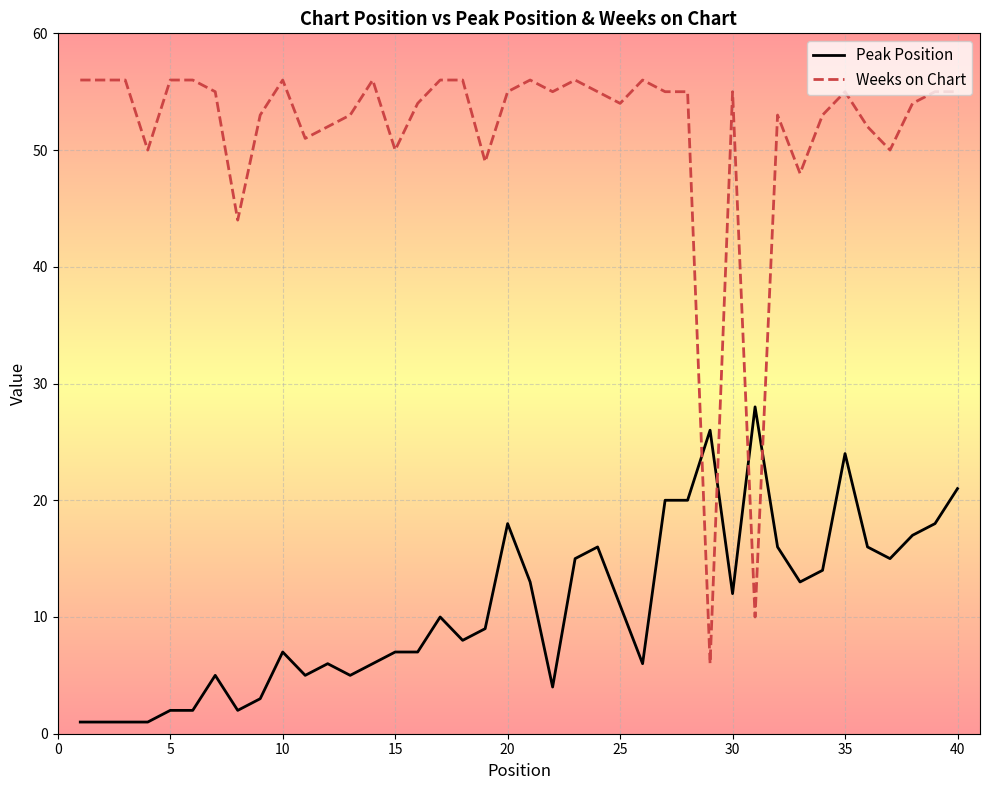

True or false: Peak Position and Weeks on Chart cross at least once.

True